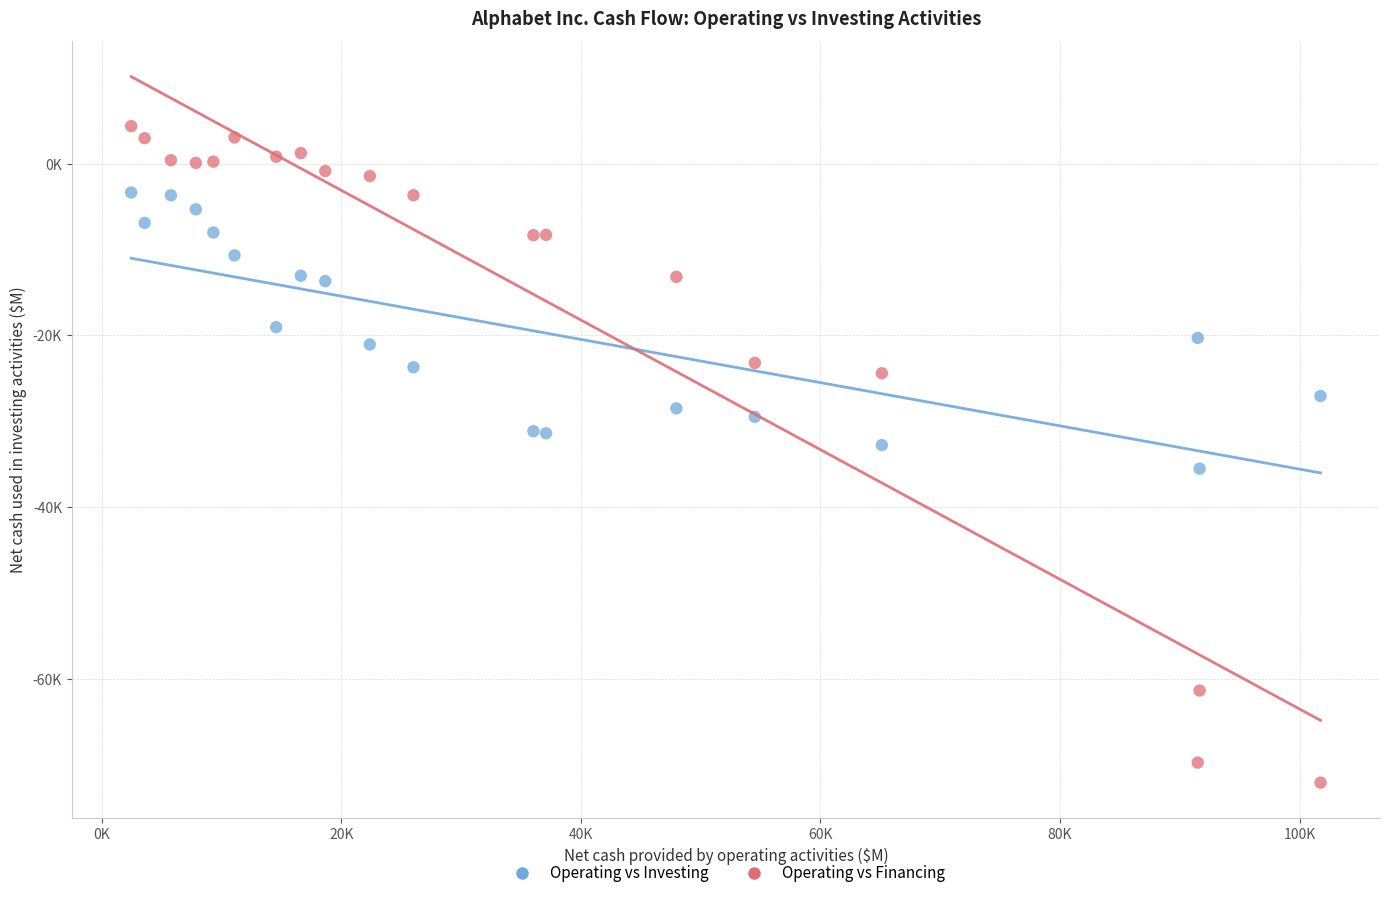

What are all the series names shown in the legend?

Operating vs Investing, Operating vs Financing